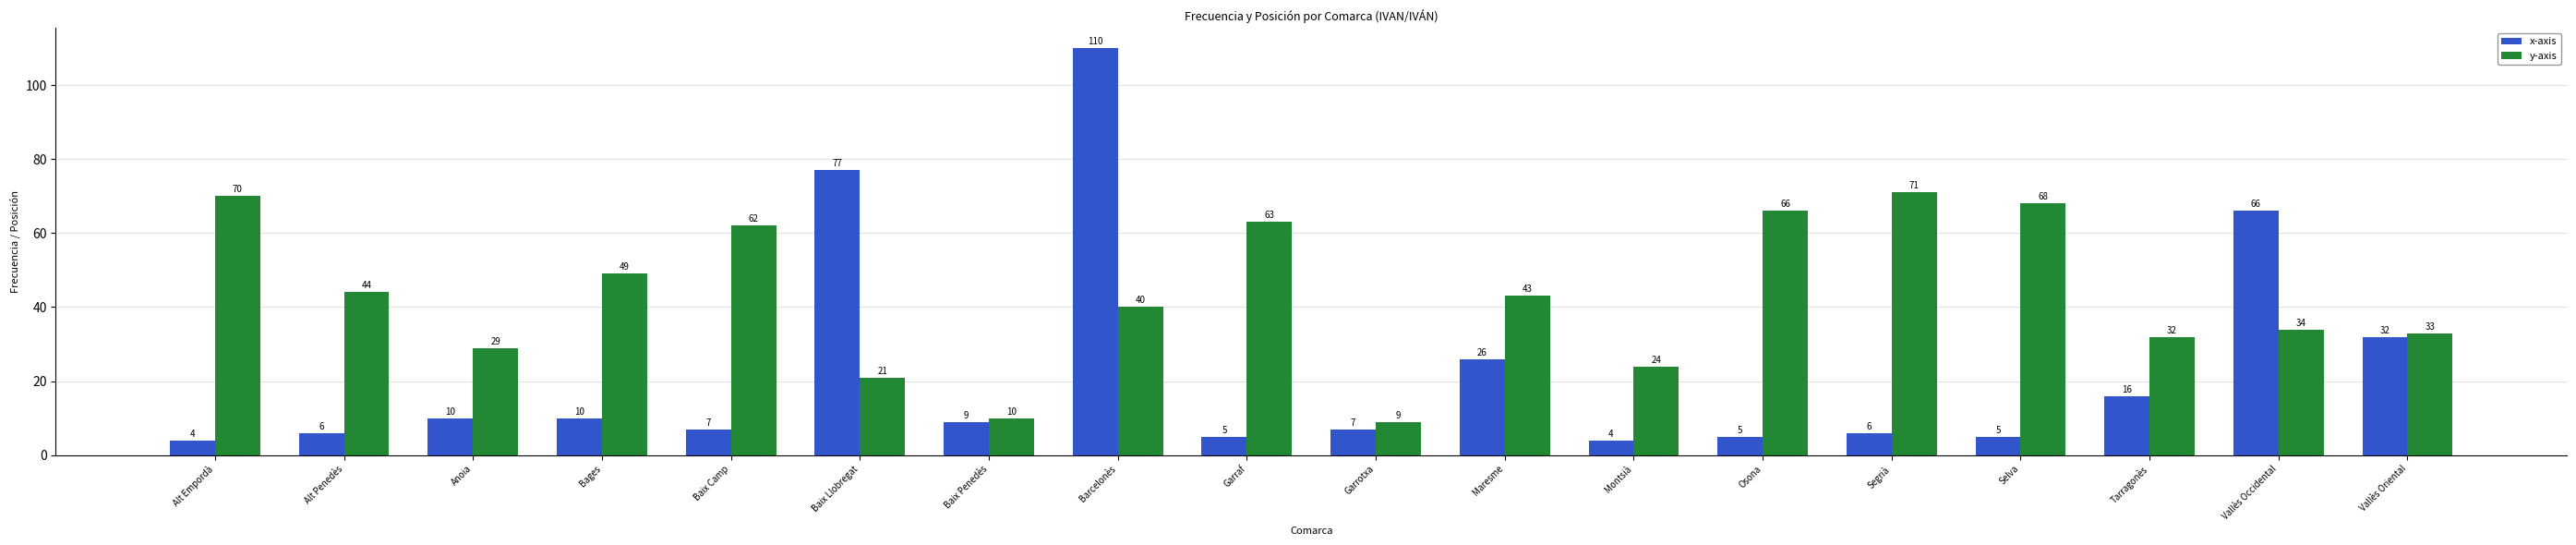

Between Barcelonès and Garraf, which series saw the biggest shift?

x-axis